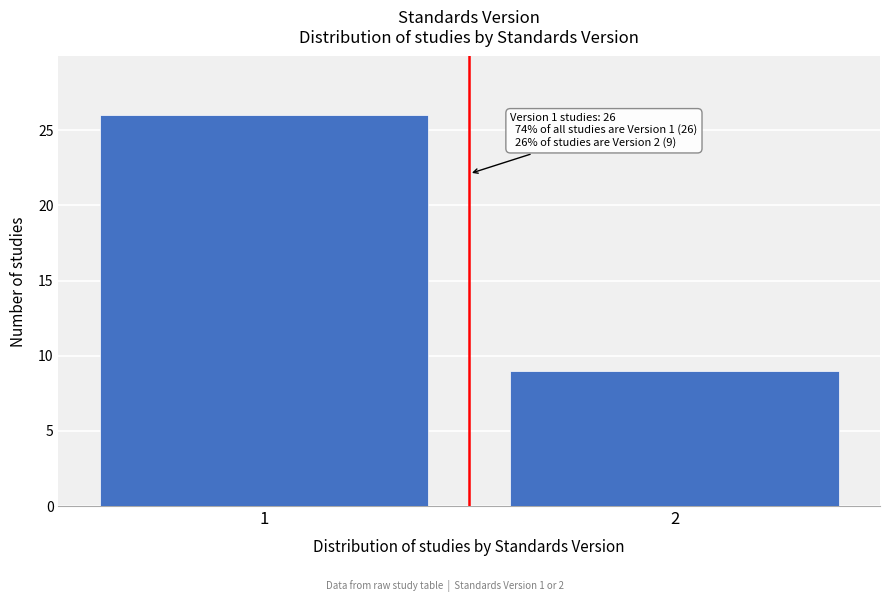

Reading left to right, list all the values displayed in this chart.

26	9